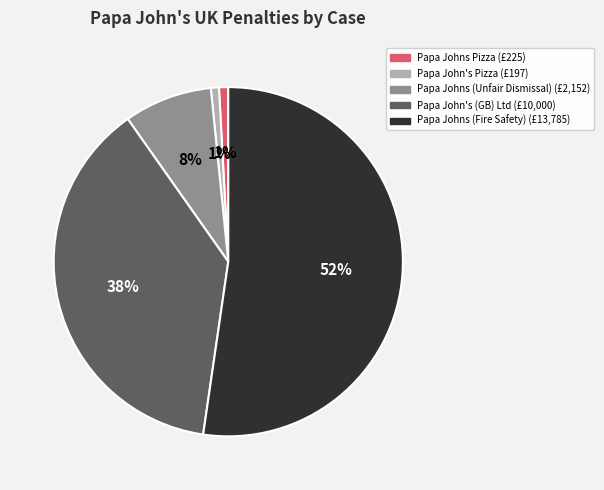

The Papa Johns Pizza slice represents 8% of the pie. True or false?

False